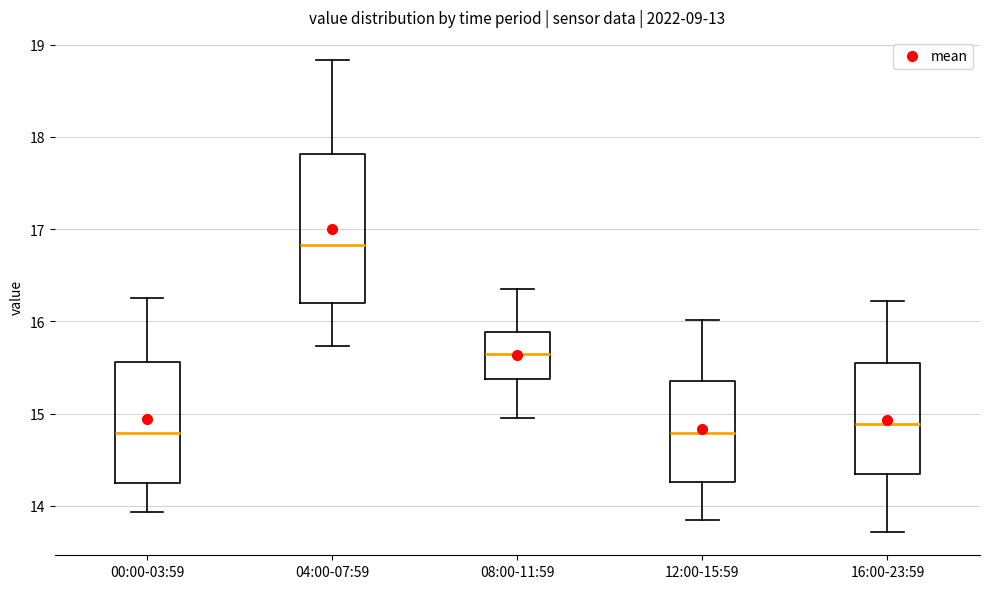

Where does the upper whisker of the box for 08:00-11:59 end on the y-axis? The values are not printed on the chart, so give them approximately, as read against the axis.

16.4